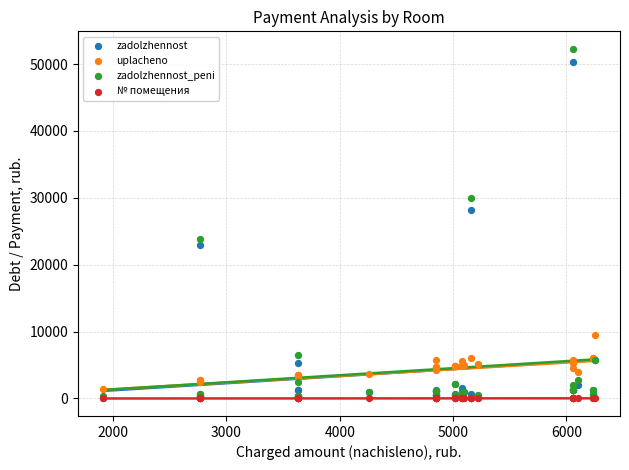

In the zadolzhennost series, what Y value is closest to 25128?

22920.2